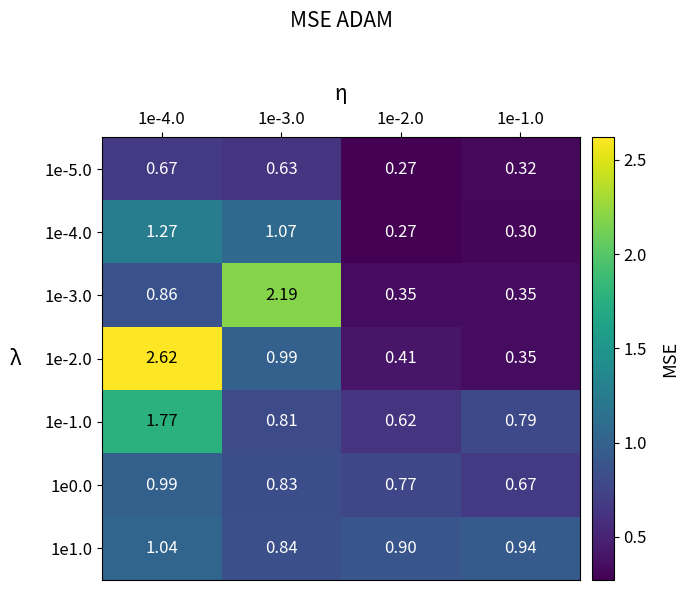

Is the value of 1e-4.0 at 1e-4.0 greater than the value of 1e-3.0 at 1e-2.0?

Yes